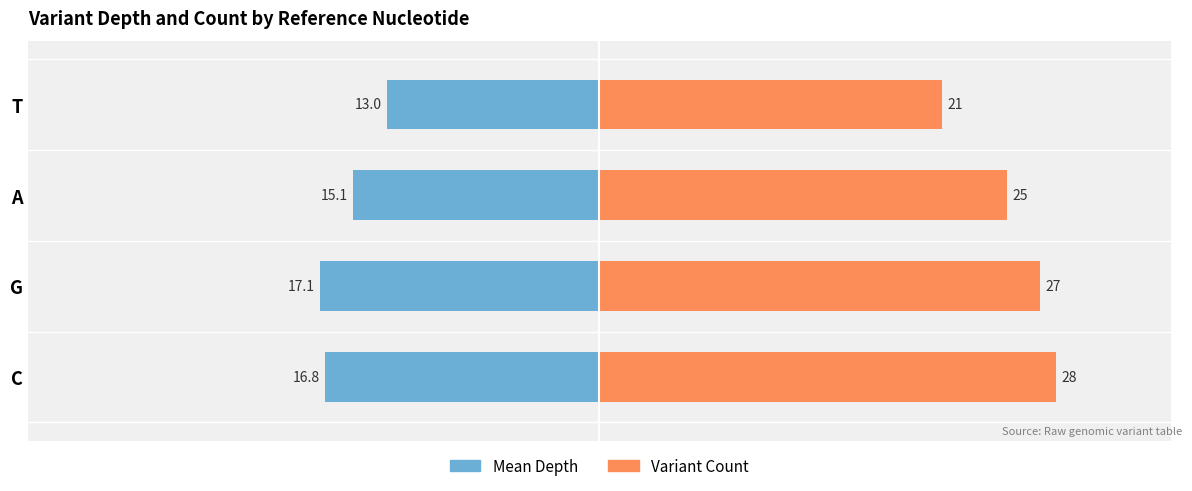

What is the lowest value of the Variant Count series?

21.0